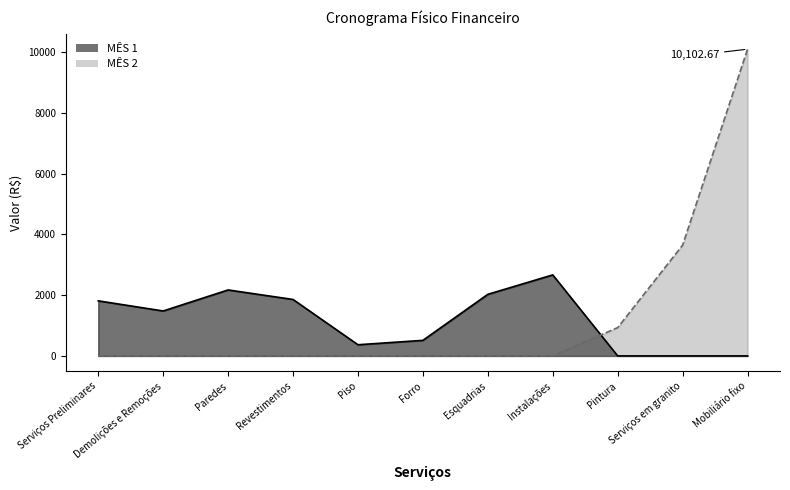

Which series has the largest total across all categories?

MÊS 2